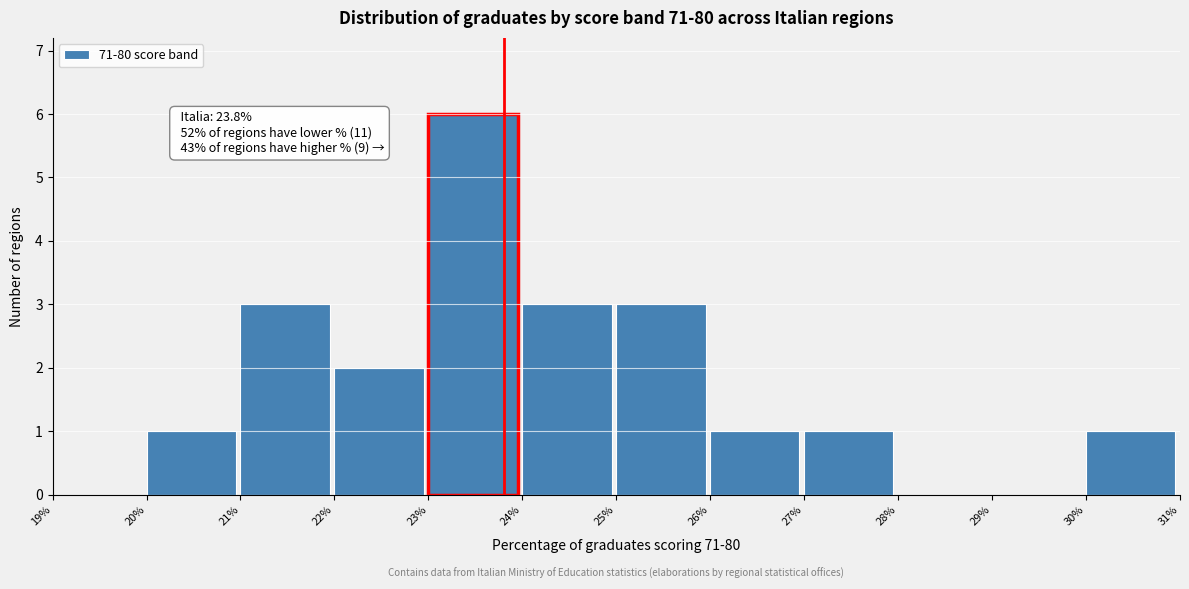

Which range on the x-axis has the tallest bar?

23% to 24%